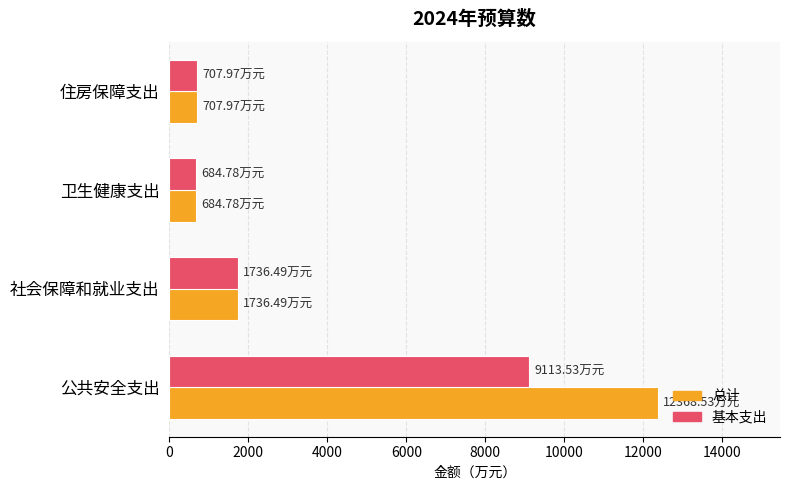

Where is 总计 nearest to the value 6526?

社会保障和就业支出